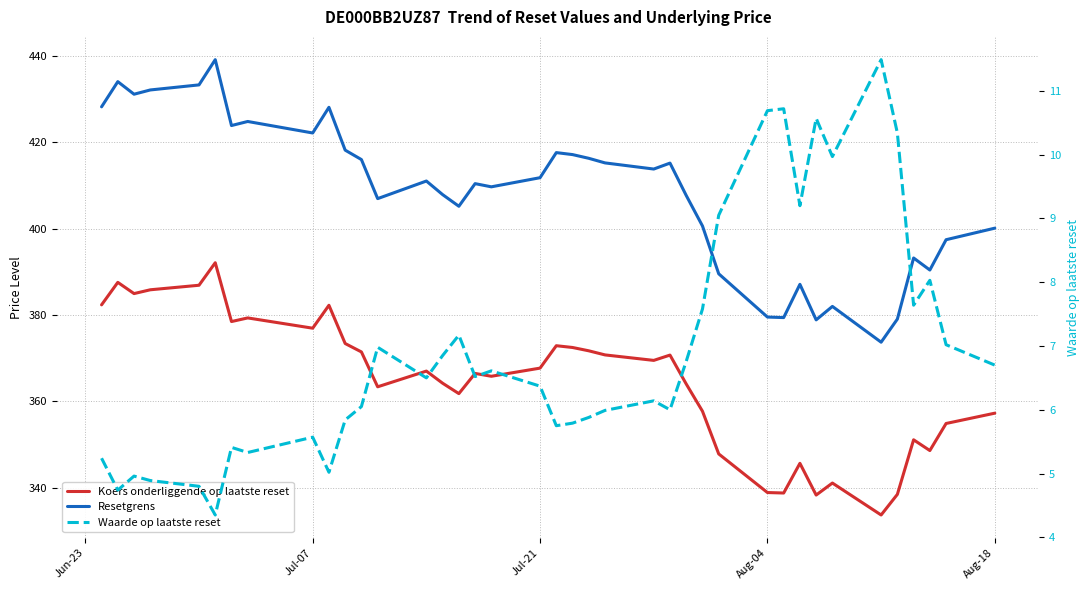

How many interior local valleys does the Koers onderliggende op laatste reset series have?

11